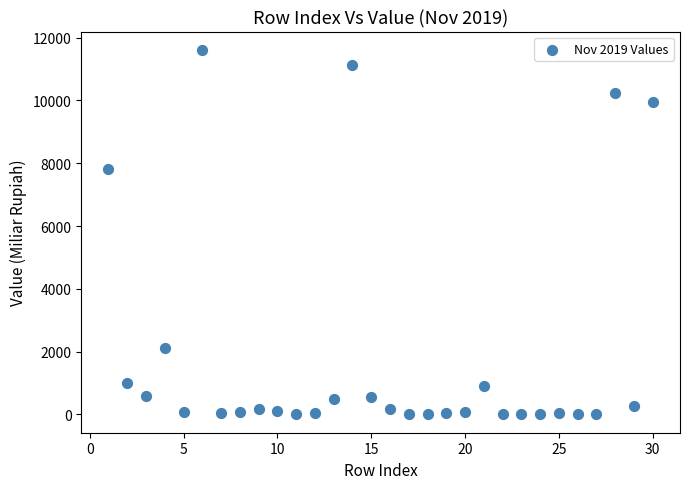

What is the range of Y values (max minus min)?

11612.0